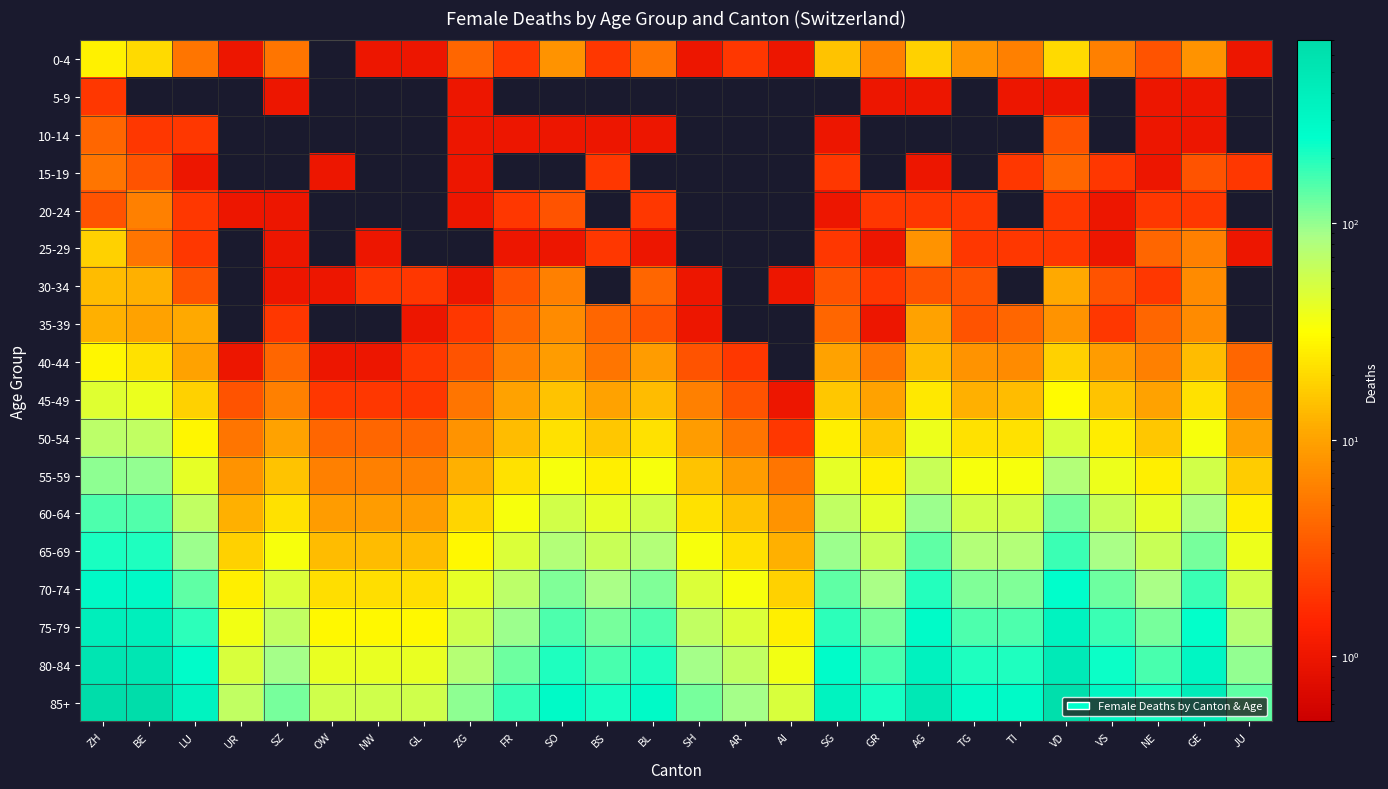

Reading left to right, what are all the values shown in this chart?

0-4: ZH=27	BE=20	LU=5	UR=1	SZ=5	OW=0	NW=1	GL=1	ZG=4	FR=2	SO=8	BS=2	BL=5	SH=1	AR=2	AI=1	SG=15	GR=6	AG=18	TG=8	TI=6	VD=20	VS=6	NE=3	GE=8	JU=1
5-9: ZH=2	BE=0	LU=0	UR=0	SZ=1	OW=0	NW=0	GL=0	ZG=1	FR=0	SO=0	BS=0	BL=0	SH=0	AR=0	AI=0	SG=0	GR=1	AG=1	TG=0	TI=1	VD=1	VS=0	NE=1	GE=1	JU=0
10-14: ZH=4	BE=2	LU=2	UR=0	SZ=0	OW=0	NW=0	GL=0	ZG=1	FR=1	SO=1	BS=1	BL=1	SH=0	AR=0	AI=0	SG=1	GR=0	AG=0	TG=0	TI=0	VD=3	VS=0	NE=1	GE=1	JU=0
15-19: ZH=5	BE=3	LU=1	UR=0	SZ=0	OW=1	NW=0	GL=0	ZG=1	FR=0	SO=0	BS=2	BL=0	SH=0	AR=0	AI=0	SG=2	GR=0	AG=1	TG=0	TI=2	VD=4	VS=2	NE=1	GE=3	JU=2
20-24: ZH=3	BE=6	LU=2	UR=1	SZ=1	OW=0	NW=0	GL=0	ZG=1	FR=2	SO=3	BS=0	BL=2	SH=0	AR=0	AI=0	SG=1	GR=2	AG=2	TG=2	TI=0	VD=2	VS=1	NE=2	GE=2	JU=0
25-29: ZH=18	BE=5	LU=2	UR=0	SZ=1	OW=0	NW=1	GL=0	ZG=0	FR=1	SO=1	BS=2	BL=1	SH=0	AR=0	AI=0	SG=2	GR=1	AG=8	TG=2	TI=2	VD=2	VS=1	NE=4	GE=6	JU=1
30-34: ZH=14	BE=12	LU=3	UR=0	SZ=1	OW=1	NW=2	GL=2	ZG=1	FR=3	SO=6	BS=0	BL=4	SH=1	AR=0	AI=1	SG=3	GR=2	AG=3	TG=3	TI=0	VD=11	VS=3	NE=2	GE=7	JU=0
35-39: ZH=12	BE=10	LU=11	UR=0	SZ=2	OW=0	NW=0	GL=1	ZG=2	FR=4	SO=7	BS=4	BL=3	SH=1	AR=0	AI=0	SG=4	GR=1	AG=10	TG=3	TI=4	VD=8	VS=2	NE=4	GE=7	JU=0
40-44: ZH=28	BE=22	LU=10	UR=1	SZ=4	OW=1	NW=1	GL=2	ZG=3	FR=6	SO=9	BS=5	BL=9	SH=3	AR=2	AI=0	SG=10	GR=5	AG=14	TG=8	TI=7	VD=18	VS=9	NE=6	GE=14	JU=4
45-49: ZH=45	BE=40	LU=18	UR=3	SZ=6	OW=2	NW=2	GL=2	ZG=5	FR=10	SO=15	BS=10	BL=14	SH=6	AR=3	AI=1	SG=16	GR=10	AG=24	TG=12	TI=14	VD=30	VS=15	NE=10	GE=22	JU=6
50-54: ZH=70	BE=65	LU=28	UR=5	SZ=10	OW=4	NW=4	GL=4	ZG=8	FR=14	SO=22	BS=16	BL=22	SH=9	AR=5	AI=2	SG=26	GR=16	AG=38	TG=22	TI=22	VD=50	VS=25	NE=16	GE=34	JU=10
55-59: ZH=105	BE=100	LU=42	UR=8	SZ=15	OW=6	NW=6	GL=6	ZG=12	FR=22	SO=34	BS=26	BL=34	SH=15	AR=9	AI=5	SG=42	GR=26	AG=60	TG=34	TI=34	VD=78	VS=39	NE=26	GE=54	JU=17
60-64: ZH=155	BE=148	LU=65	UR=12	SZ=22	OW=9	NW=9	GL=9	ZG=19	FR=34	SO=54	BS=42	BL=54	SH=22	AR=15	AI=8	SG=65	GR=42	AG=95	TG=54	TI=54	VD=120	VS=60	NE=42	GE=84	JU=26
65-69: ZH=210	BE=205	LU=95	UR=18	SZ=34	OW=14	NW=14	GL=14	ZG=29	FR=48	SO=78	BS=60	BL=78	SH=34	AR=22	AI=12	SG=95	GR=60	AG=138	TG=78	TI=78	VD=174	VS=87	NE=60	GE=120	JU=38
70-74: ZH=295	BE=285	LU=138	UR=26	SZ=48	OW=21	NW=21	GL=21	ZG=42	FR=69	SO=114	BS=87	BL=114	SH=48	AR=34	AI=18	SG=138	GR=87	AG=198	TG=114	TI=114	VD=252	VS=126	NE=87	GE=174	JU=54
75-79: ZH=400	BE=390	LU=190	UR=36	SZ=66	OW=29	NW=29	GL=29	ZG=58	FR=96	SO=156	BS=120	BL=156	SH=66	AR=48	AI=26	SG=190	GR=120	AG=270	TG=156	TI=156	VD=348	VS=174	NE=120	GE=240	JU=76
80-84: ZH=530	BE=520	LU=260	UR=50	SZ=90	OW=41	NW=41	GL=41	ZG=77	FR=128	SO=207	BS=159	BL=207	SH=90	AR=66	AI=36	SG=260	GR=159	AG=360	TG=207	TI=207	VD=462	VS=231	NE=159	GE=318	JU=100
85+: ZH=700	BE=680	LU=350	UR=66	SZ=120	OW=56	NW=56	GL=56	ZG=105	FR=175	SO=282	BS=219	BL=282	SH=120	AR=90	AI=50	SG=350	GR=219	AG=488	TG=282	TI=282	VD=628	VS=314	NE=219	GE=432	JU=138